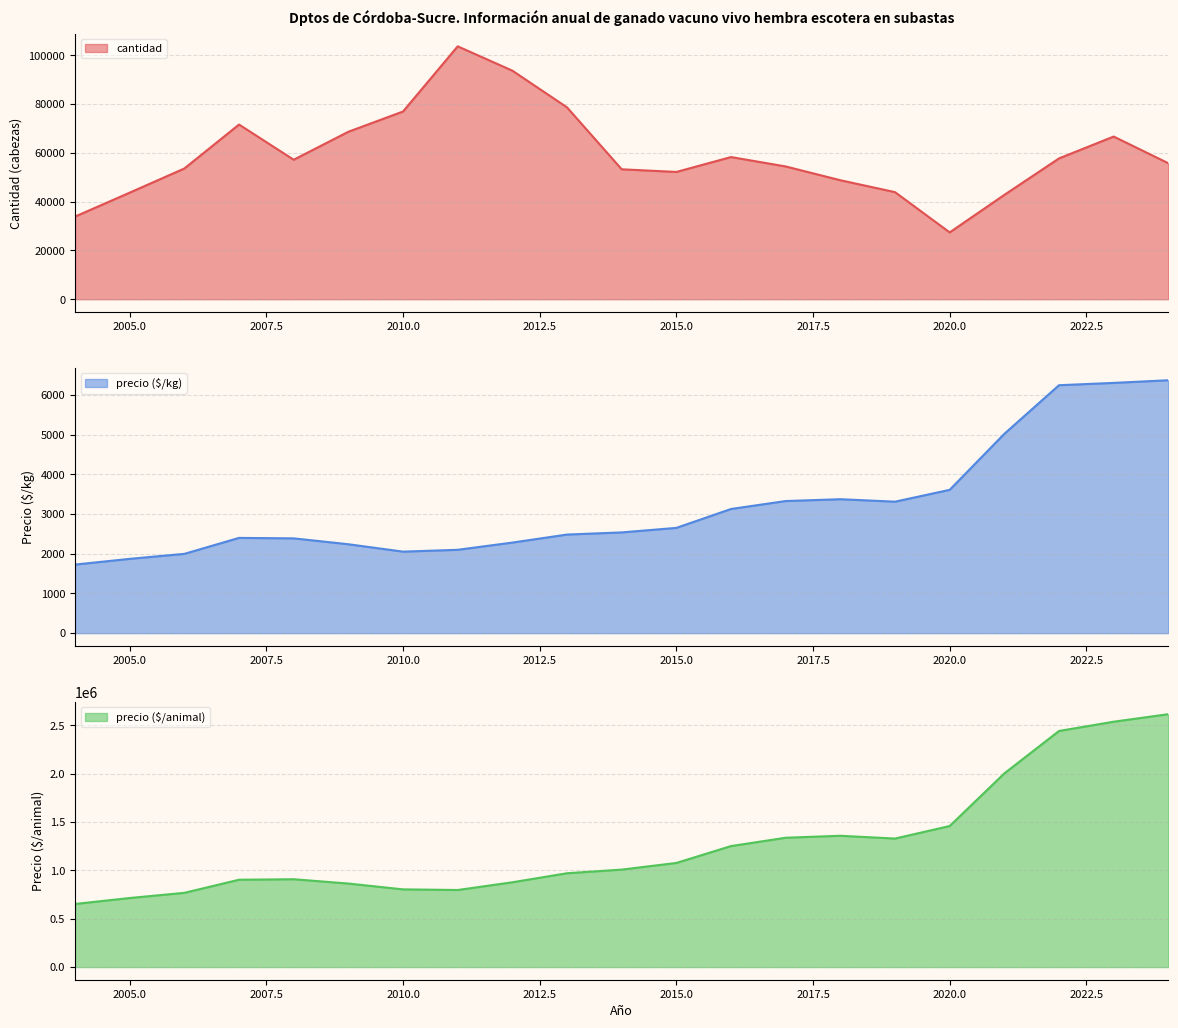

Which series has the largest total across all categories?

precio ($/animal)